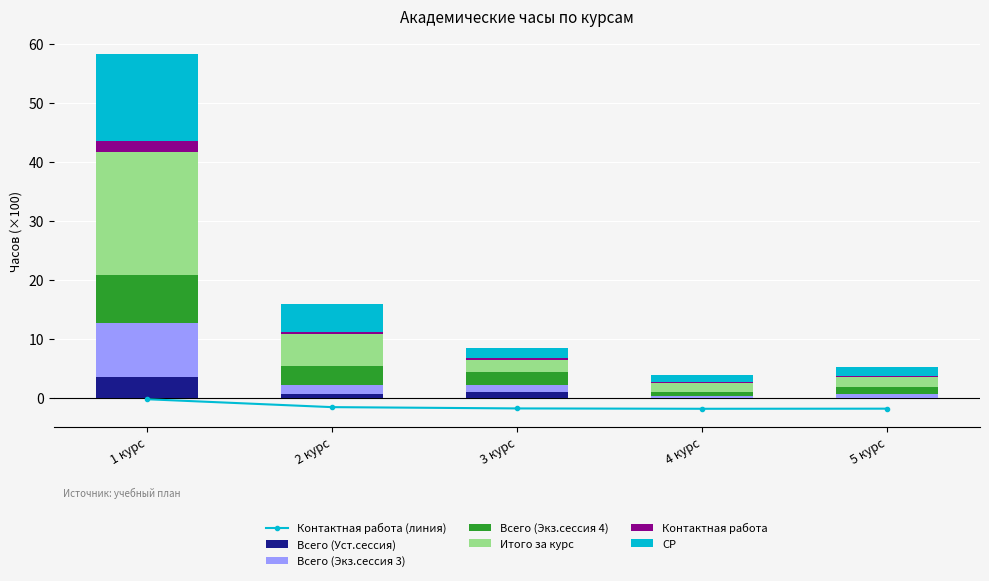

At which category is the sum across all series the highest?

1 курс